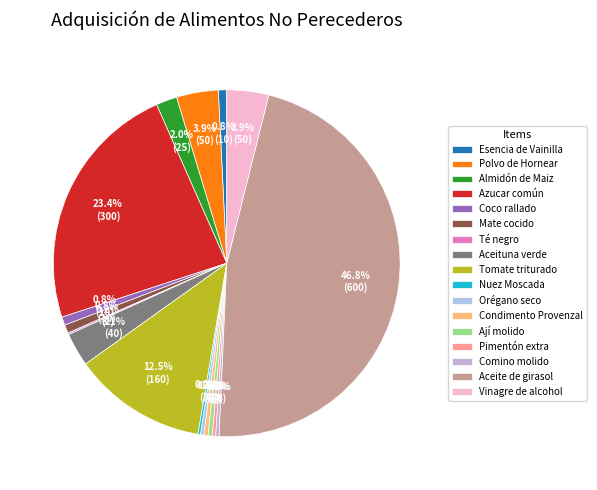

How much of the chart is everything except Comino molido?

99.7%